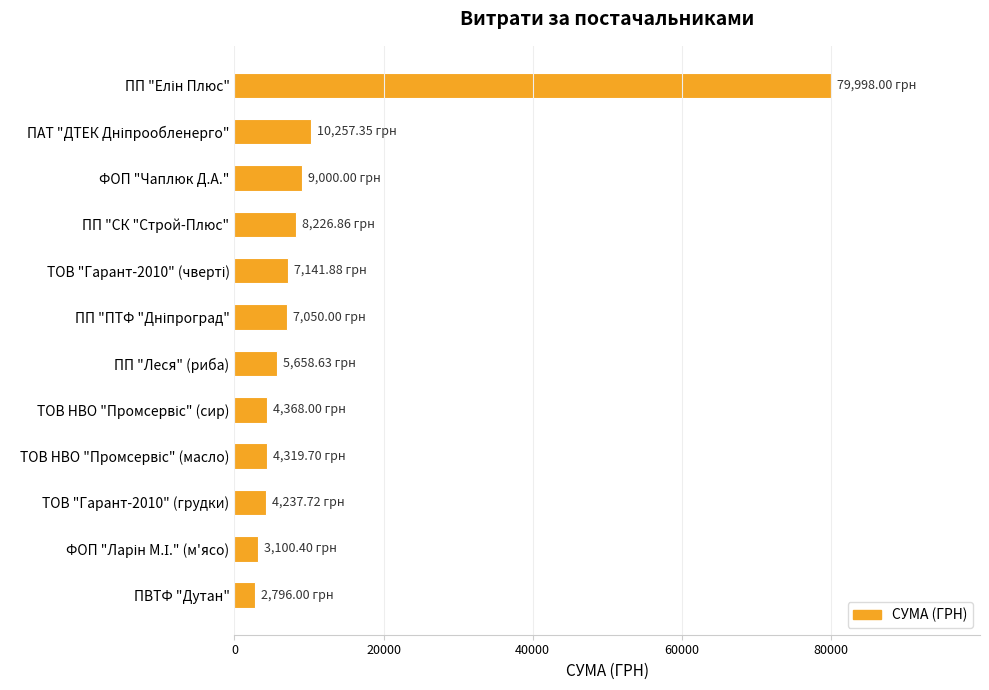

What is the difference between the maximum and minimum values?

77202.0